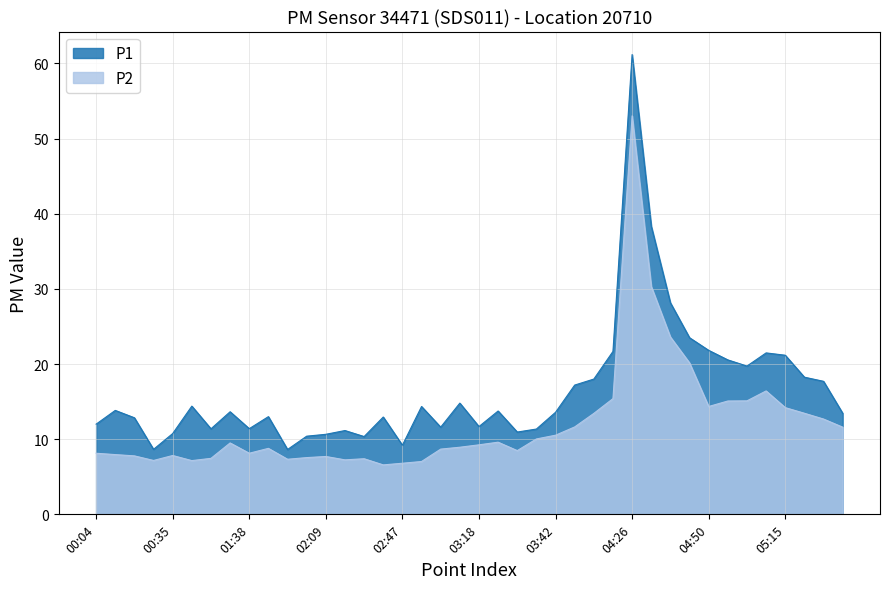

The value of P2 at 05:03 is 4.6. True or false?

False